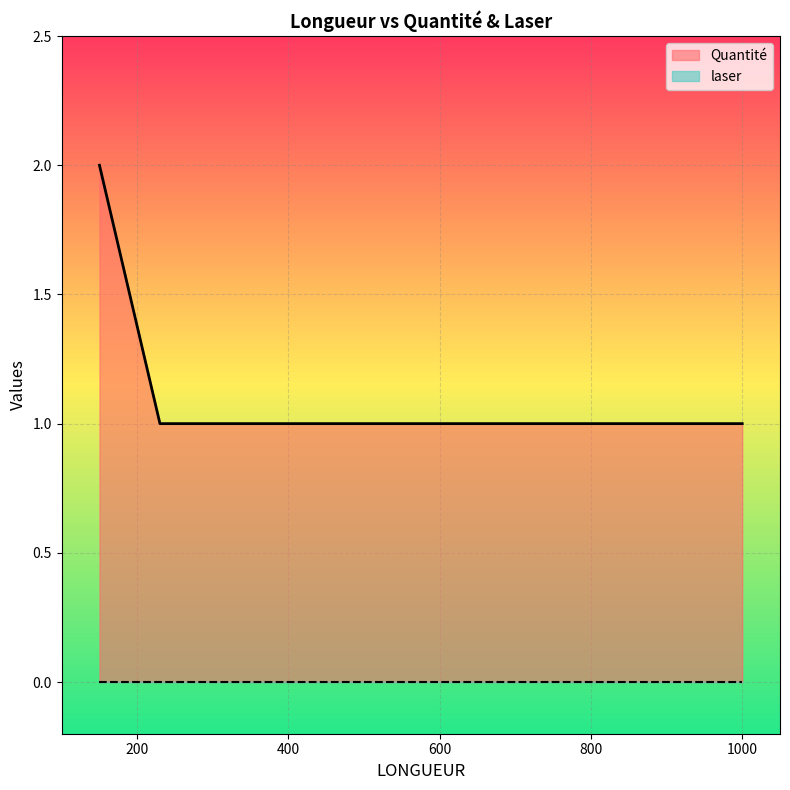

Rank the categories by Quantité value from lowest to highest.

1000, 230, 230, 150